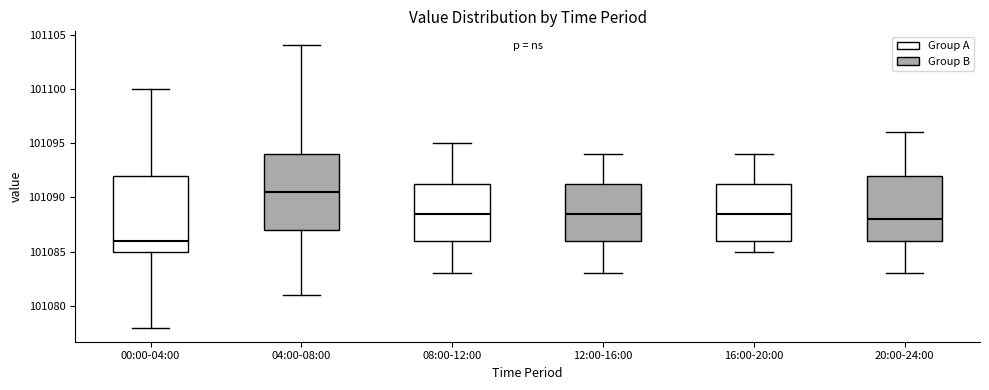

Reading left to right, read every box against the y-axis: the position of its median line, the range the box covers, and the ends of its whiskers. The values are not printed on the chart, so give them approximately, as read against the axis.

00:00-04:00: median 101086.0, box 101085.0 to 101092.0, whiskers 101078.0 to 101100.0
04:00-08:00: median 101090.5, box 101087.0 to 101094.0, whiskers 101081.0 to 101104.0
08:00-12:00: median 101088.5, box 101086.0 to 101091.5, whiskers 101083.0 to 101095.0
12:00-16:00: median 101088.5, box 101086.0 to 101091.5, whiskers 101083.0 to 101094.0
16:00-20:00: median 101088.5, box 101086.0 to 101091.5, whiskers 101085.0 to 101094.0
20:00-24:00: median 101088.0, box 101086.0 to 101092.0, whiskers 101083.0 to 101096.0